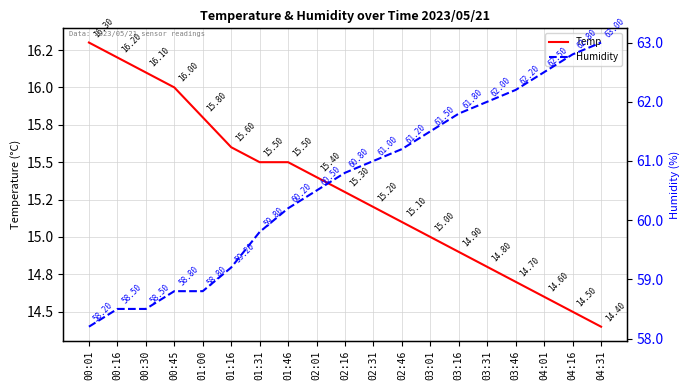

Reading left to right, list all the values displayed in this chart.

Temp: 00:01=16.3	00:16=16.2	00:30=16.1	00:45=16.0	01:00=15.8	01:16=15.6	01:31=15.5	01:46=15.5	02:01=15.4	02:16=15.3	02:31=15.2	02:46=15.1	03:01=15.0	03:16=14.9	03:31=14.8	03:46=14.7	04:01=14.6	04:16=14.5	04:31=14.4
Humidity: 00:01=58.2	00:16=58.5	00:30=58.5	00:45=58.8	01:00=58.8	01:16=59.2	01:31=59.8	01:46=60.2	02:01=60.5	02:16=60.8	02:31=61.0	02:46=61.2	03:01=61.5	03:16=61.8	03:31=62.0	03:46=62.2	04:01=62.5	04:16=62.8	04:31=63.0